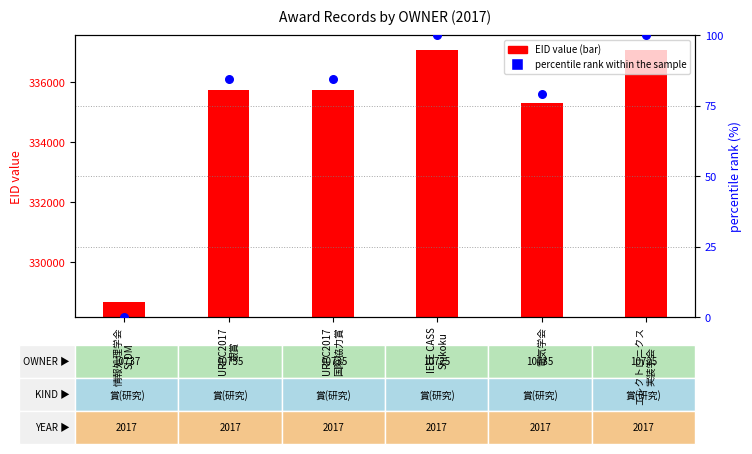

What are all the series names shown in the legend?

EID value, percentile rank within the sample